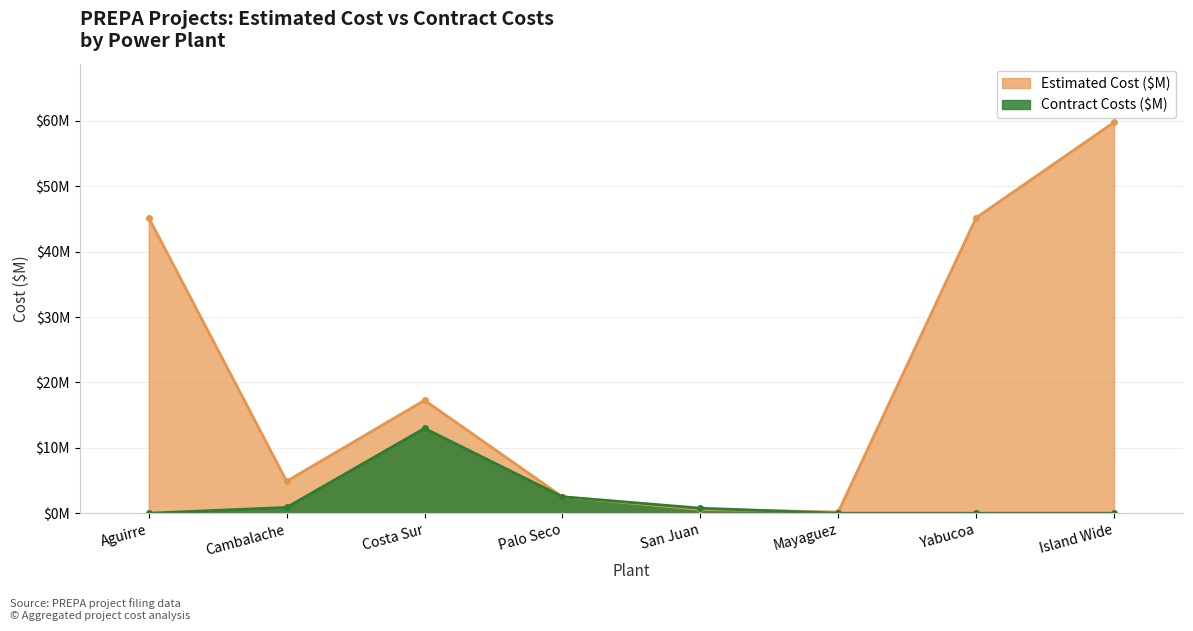

What is the value of the Contract Costs ($M) point at the 3rd from the left?

13.0